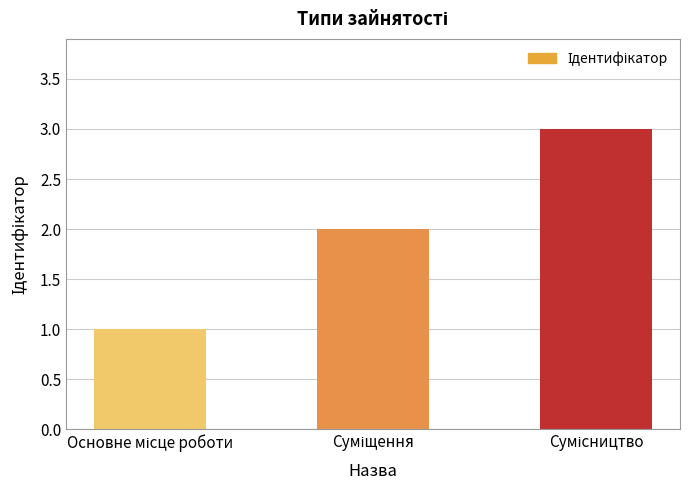

What is the sum of all values?

6